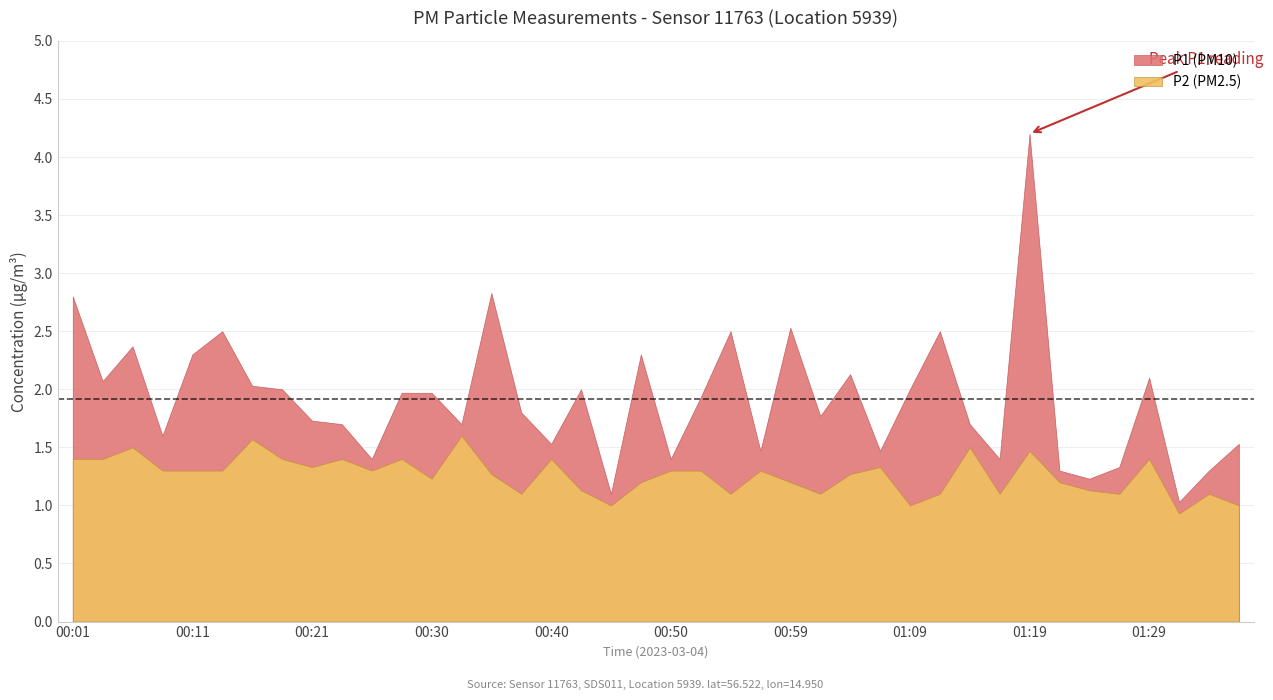

Does the chart have visible grid lines?

Yes